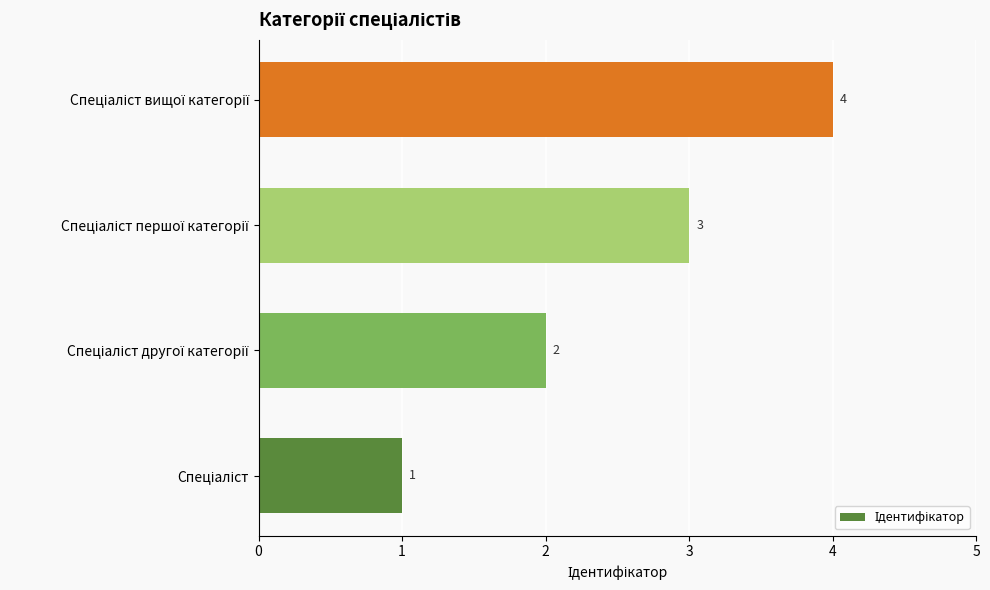

Are the bars horizontal?

Yes